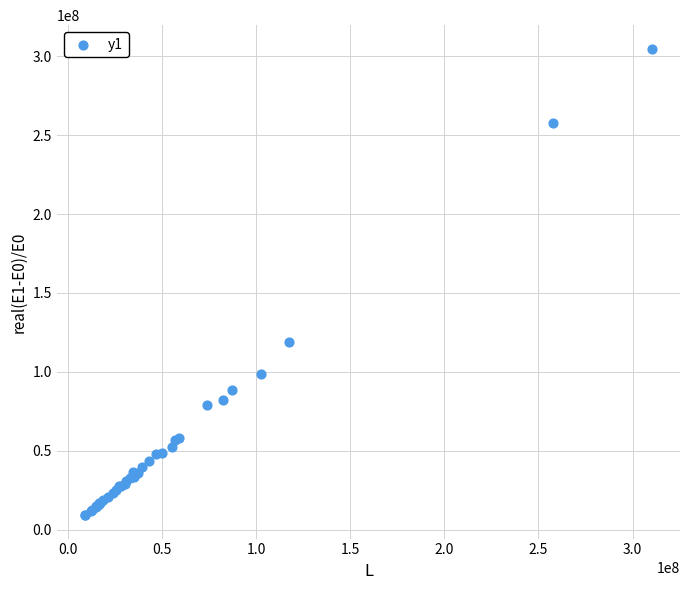

What Y value in the scatter plot is closest to 156975899?

119113125